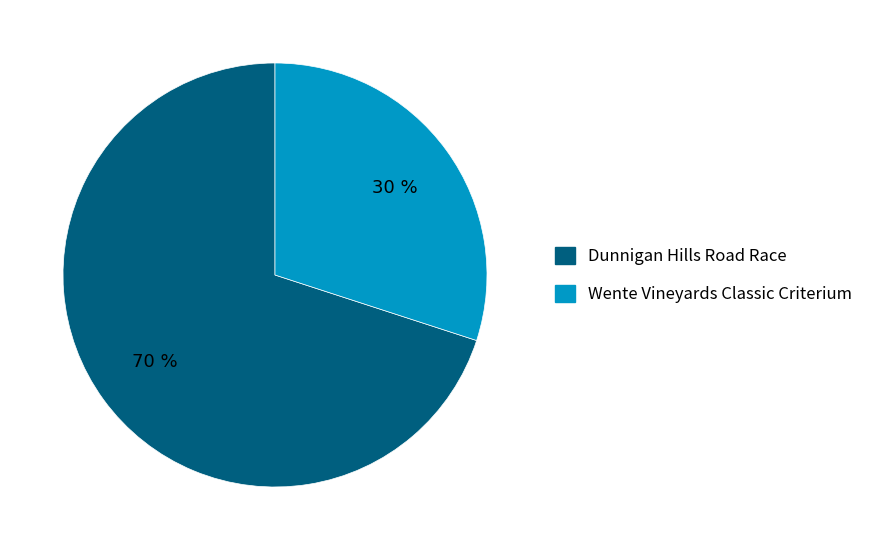

Is there any slice that represents more than half of the pie?

Yes